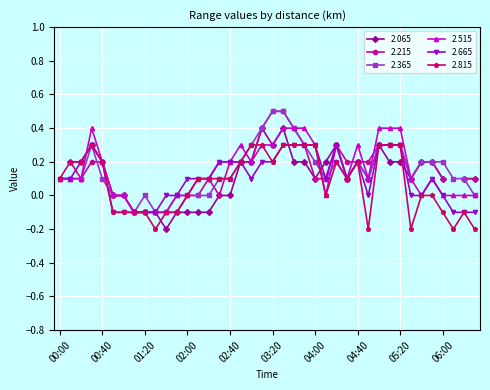

At which label does 2.365 first exceed 0?

00:00